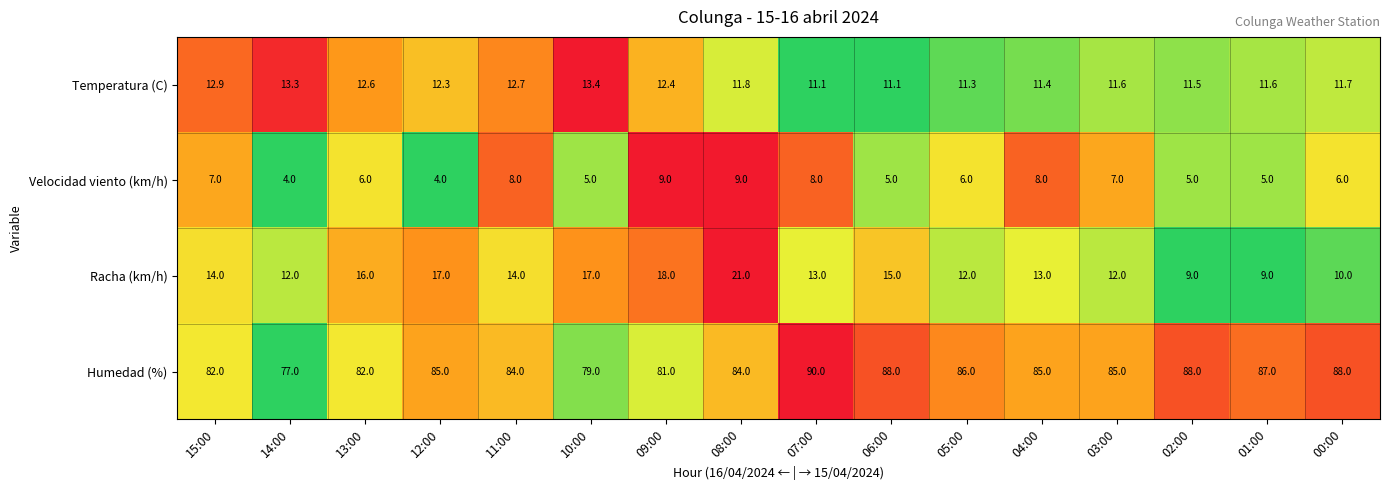

Which series has the largest range (max minus min)?

Humedad (%)